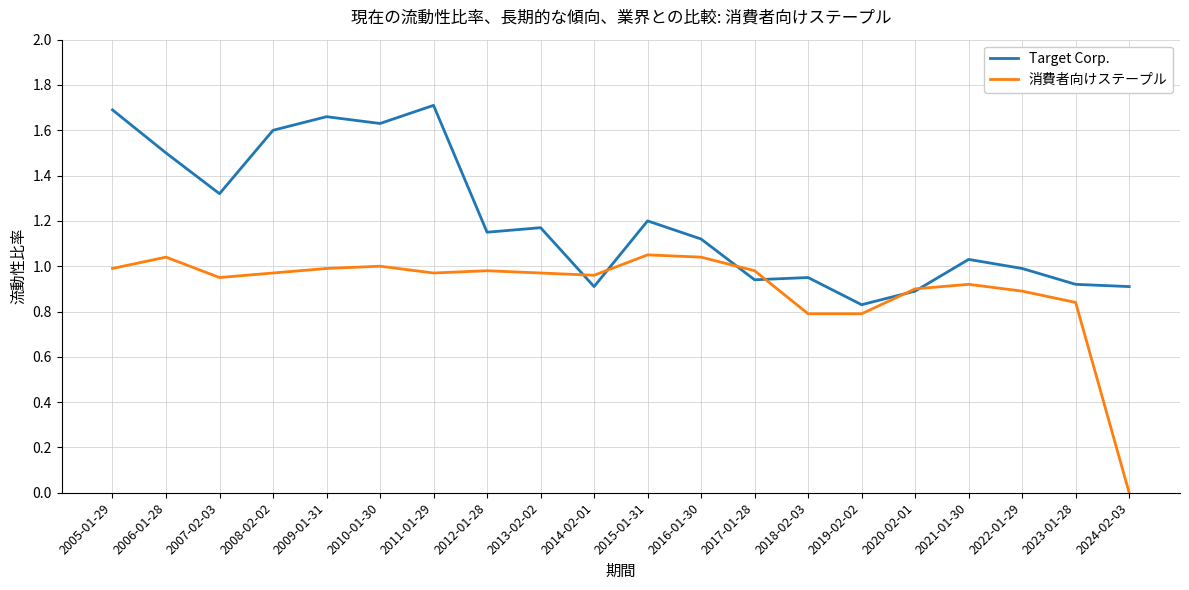

Is it true that Target Corp. equals 1.6 at 2008-02-02?

True